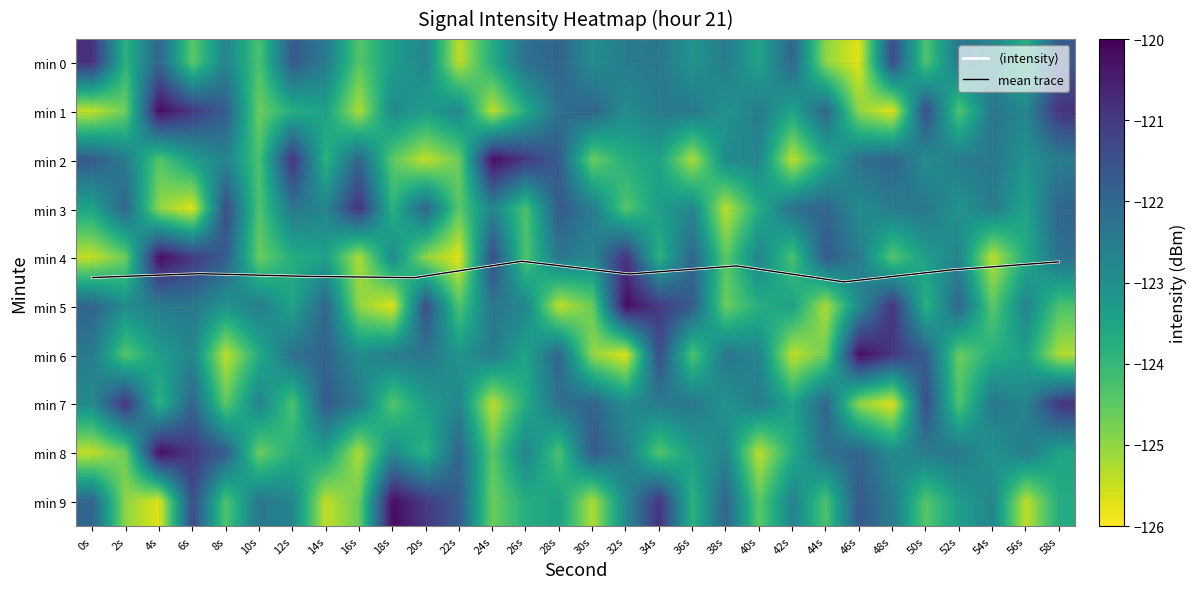

Reading left to right, list all the values displayed in this chart.

0: -120.9	-123.9	-121.9	-124.5	-122.7	-124.3	-121.7	-122.5	-124.4	-123.4	-122.8	-125.4	-123.7	-122.2	-121.9	-122.9	-122.5	-122.4	-123.1	-122.5	-123.5	-122.0	-125.0	-125.7	-121.4	-124.4	-122.4	-122.7	-123.8	-121.7
1: -125.5	-124.6	-120.2	-121.0	-121.8	-124.7	-123.8	-123.4	-125.3	-122.9	-123.4	-122.8	-125.4	-123.7	-122.2	-121.9	-122.9	-122.5	-122.4	-123.1	-122.5	-123.5	-122.0	-125.0	-125.7	-121.4	-124.4	-122.4	-122.7	-120.9
2: -121.7	-122.5	-124.4	-123.4	-122.7	-124.3	-120.9	-123.9	-121.9	-124.5	-125.5	-124.6	-120.2	-121.0	-121.8	-124.7	-123.8	-123.4	-125.3	-122.9	-122.8	-125.4	-123.7	-122.2	-121.9	-122.9	-122.5	-122.4	-123.1	-122.5
3: -123.5	-122.0	-125.0	-125.7	-121.4	-124.4	-122.4	-122.7	-120.9	-123.9	-121.9	-124.5	-122.7	-124.3	-121.7	-122.5	-124.4	-123.4	-122.8	-125.4	-123.7	-122.2	-121.9	-122.9	-122.5	-122.4	-123.1	-122.5	-123.5	-122.0
4: -125.5	-124.6	-120.2	-121.0	-121.8	-124.7	-123.8	-123.4	-125.3	-122.9	-125.0	-125.7	-121.4	-124.4	-122.4	-122.7	-120.9	-123.9	-121.9	-124.5	-122.7	-124.3	-121.7	-122.5	-124.4	-123.4	-122.8	-125.4	-123.7	-122.2
5: -121.9	-122.9	-122.5	-122.4	-123.1	-122.5	-123.5	-122.0	-125.0	-125.7	-121.4	-124.4	-122.4	-122.7	-125.5	-124.6	-120.2	-121.0	-121.8	-124.7	-123.8	-123.4	-125.3	-122.9	-120.9	-123.9	-121.9	-124.5	-122.7	-124.3
6: -122.5	-124.4	-123.4	-122.8	-125.4	-123.7	-122.2	-121.9	-122.9	-122.5	-122.4	-123.1	-122.5	-123.5	-122.0	-125.0	-125.7	-121.4	-124.4	-122.4	-122.7	-125.5	-124.6	-120.2	-121.0	-121.8	-124.7	-123.8	-123.4	-125.3
7: -122.9	-120.9	-123.9	-121.9	-124.5	-122.7	-124.3	-121.7	-122.5	-124.4	-123.4	-122.8	-125.4	-123.7	-122.2	-121.9	-122.9	-122.5	-122.4	-123.1	-122.5	-123.5	-122.0	-125.0	-125.7	-121.4	-124.4	-122.4	-122.7	-120.9
8: -125.5	-124.6	-120.2	-121.0	-121.8	-124.7	-123.8	-123.4	-125.3	-122.9	-123.9	-121.9	-124.5	-122.7	-124.3	-121.7	-122.5	-124.4	-123.4	-122.8	-125.4	-123.7	-122.2	-121.9	-122.9	-122.5	-122.4	-123.1	-122.5	-123.5
9: -122.0	-125.0	-125.7	-121.4	-124.4	-122.4	-122.7	-125.5	-124.6	-120.2	-121.0	-121.8	-124.7	-123.8	-123.4	-125.3	-122.9	-120.9	-123.9	-121.9	-124.5	-122.7	-124.3	-121.7	-122.5	-124.4	-123.4	-122.8	-125.4	-123.7